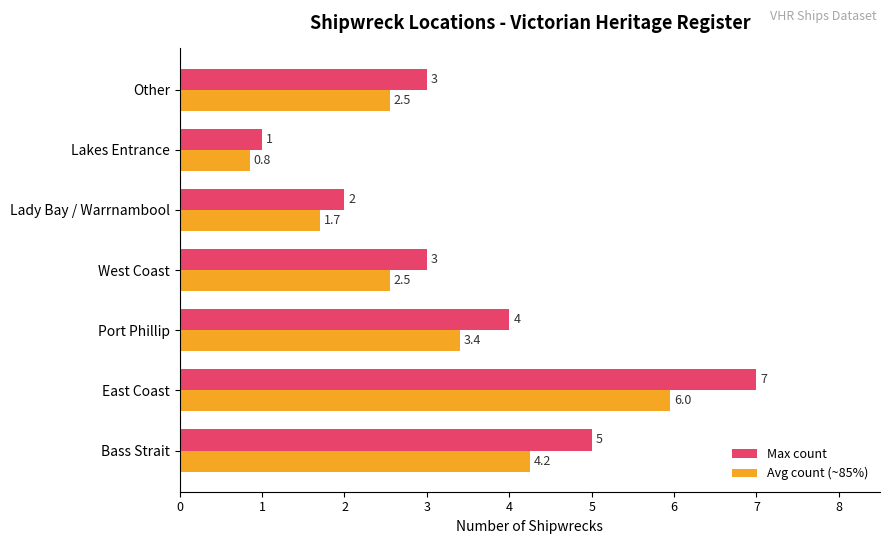

What is the maximum value for Max count?

7.0